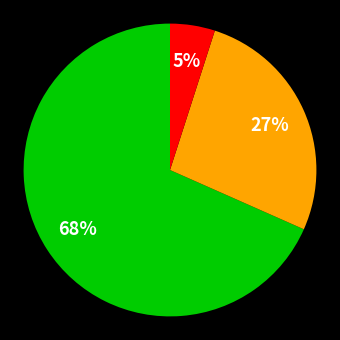

To the nearest percent, what is the difference between the largest and smallest slice percentages?

63%